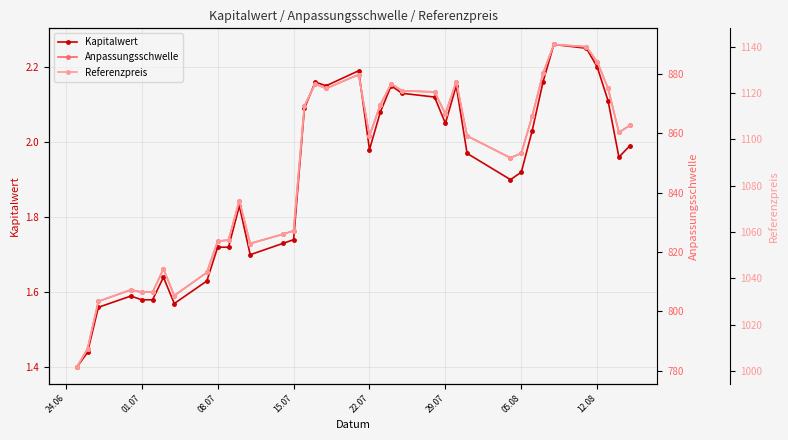

What are all the series names shown in the legend?

Kapitalwert, Anpassungsschwelle, Referenzpreis